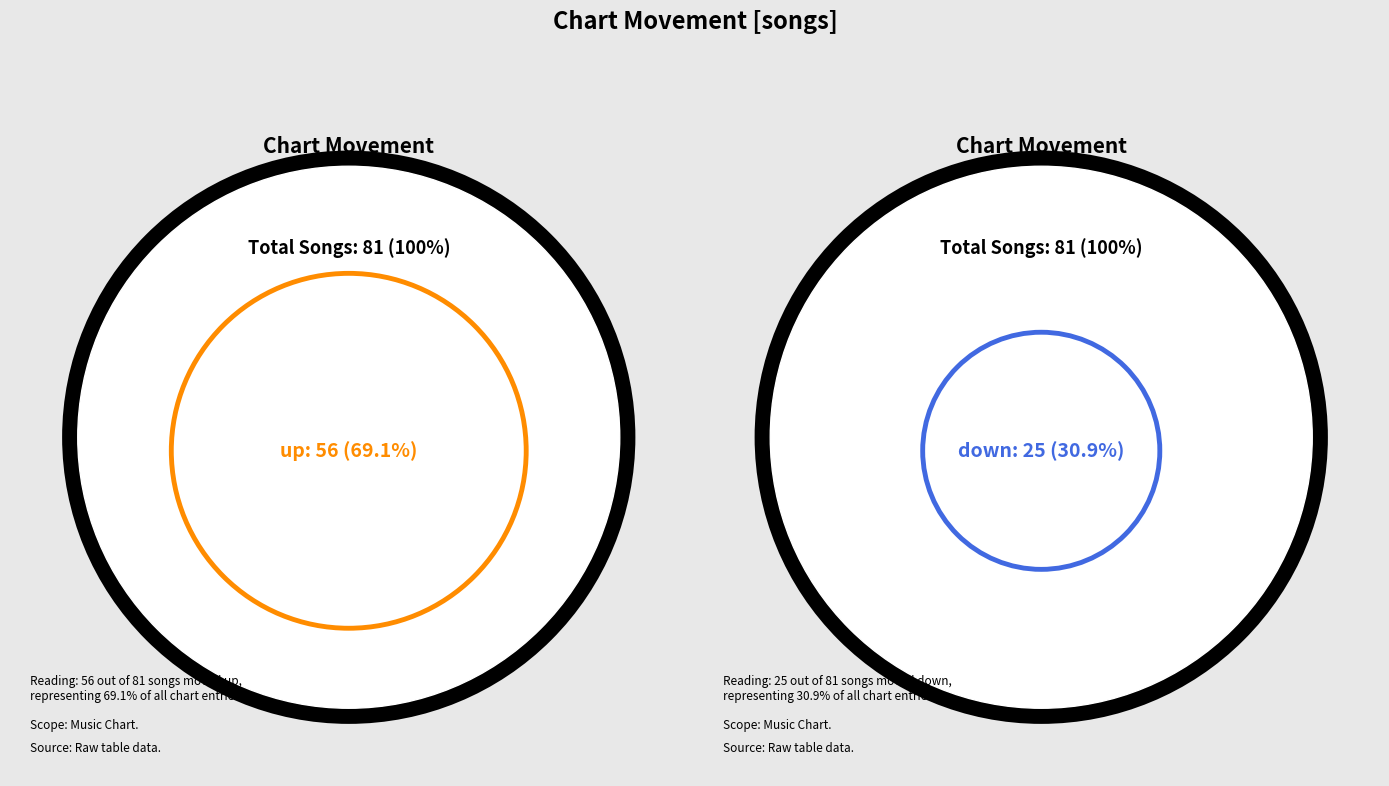

To the nearest percent, what is the combined percentage of up and down?

100%